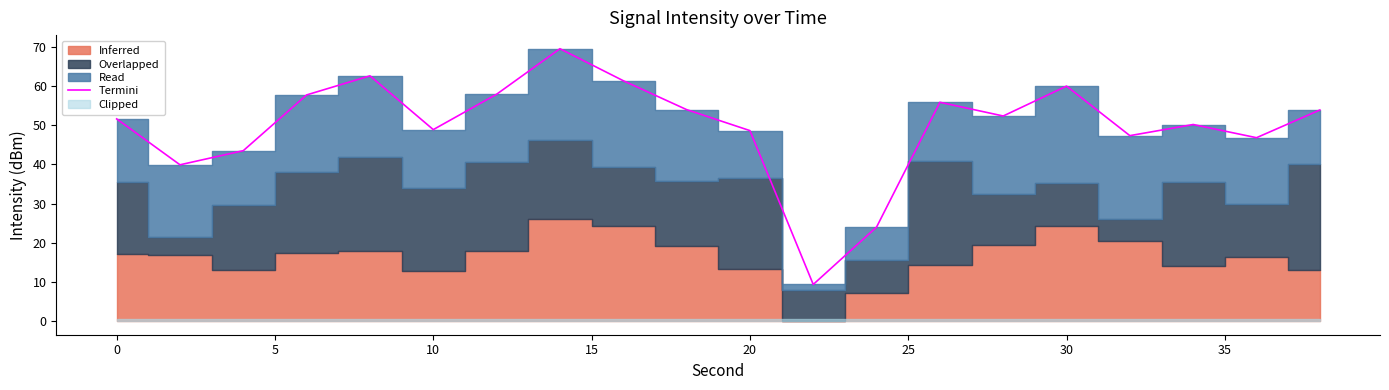

What is the maximum value for Termini?

69.5